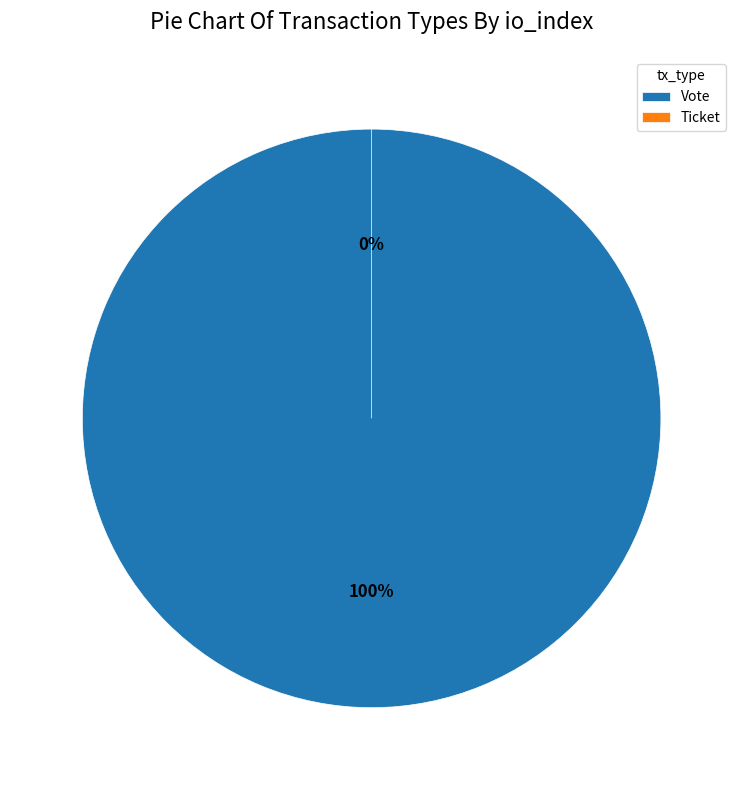

What is the largest slice in the pie chart?

Vote